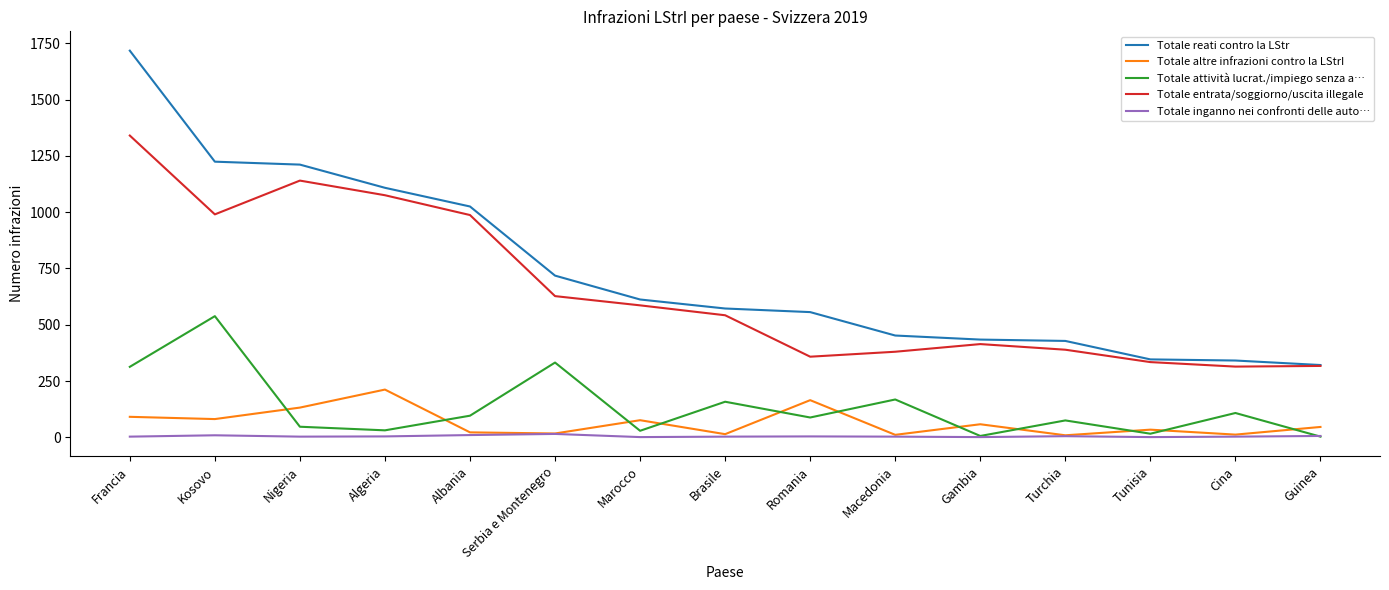

Rank the series by their maximum value, from lowest to highest.

Totale inganno nei confronti delle auto…, Totale altre infrazioni contro la LStrI, Totale attività lucrat./impiego senza a…, Totale entrata/soggiorno/uscita illegale, Totale reati contro la LStr